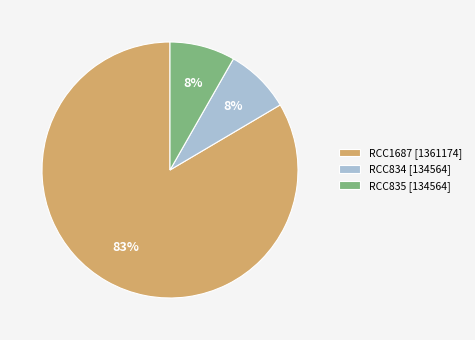

How many segments does this pie chart have?

3